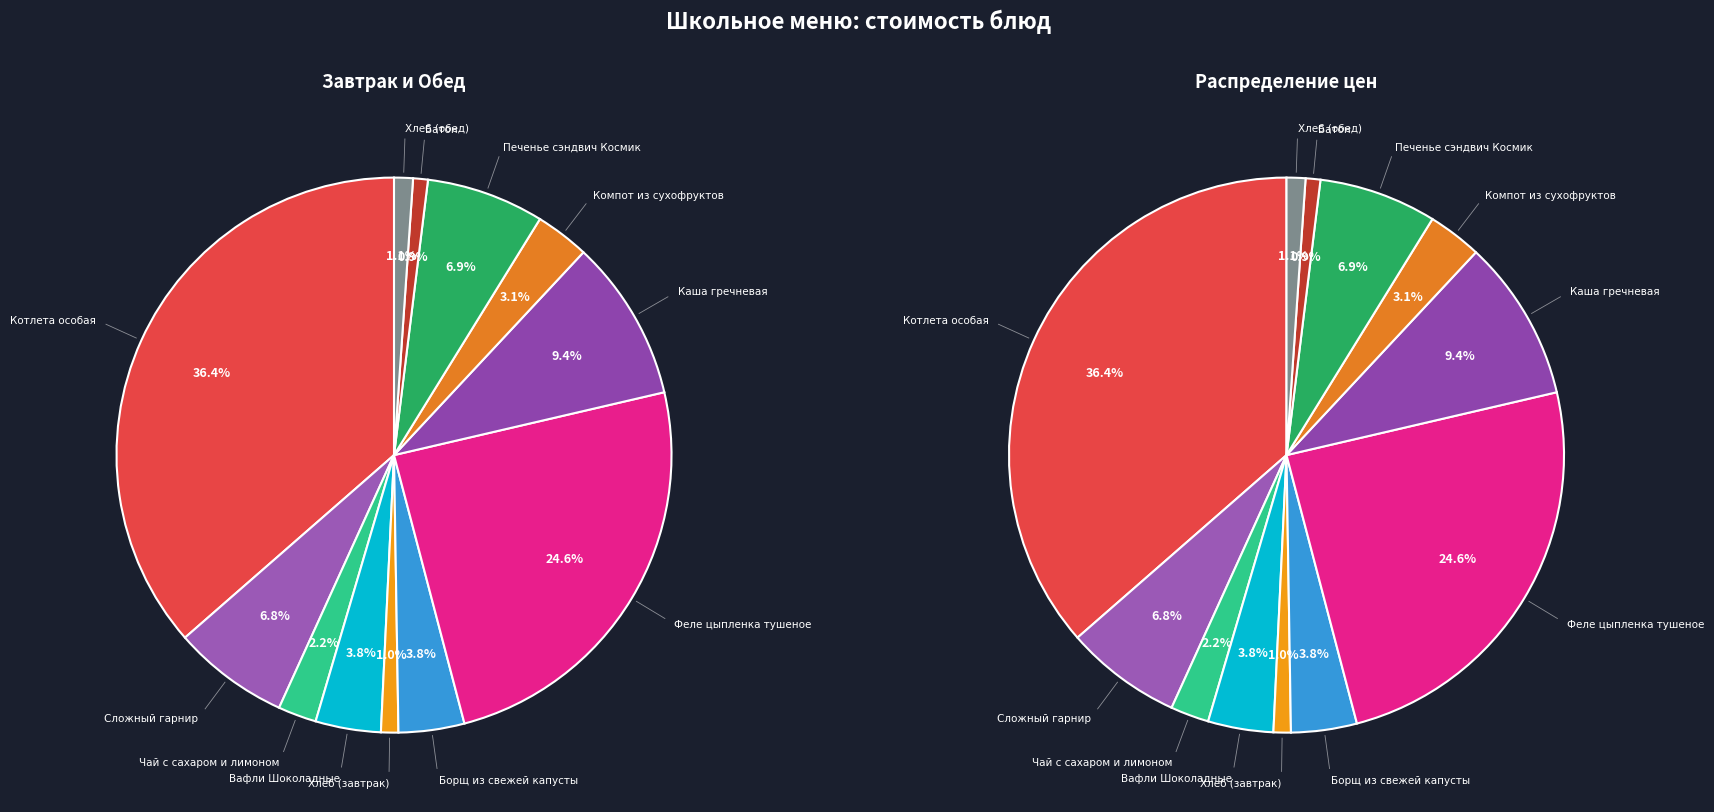

To the nearest percent, what is the difference between the Сложный гарнир and Чай с сахаром и лимоном slice percentages?

5%